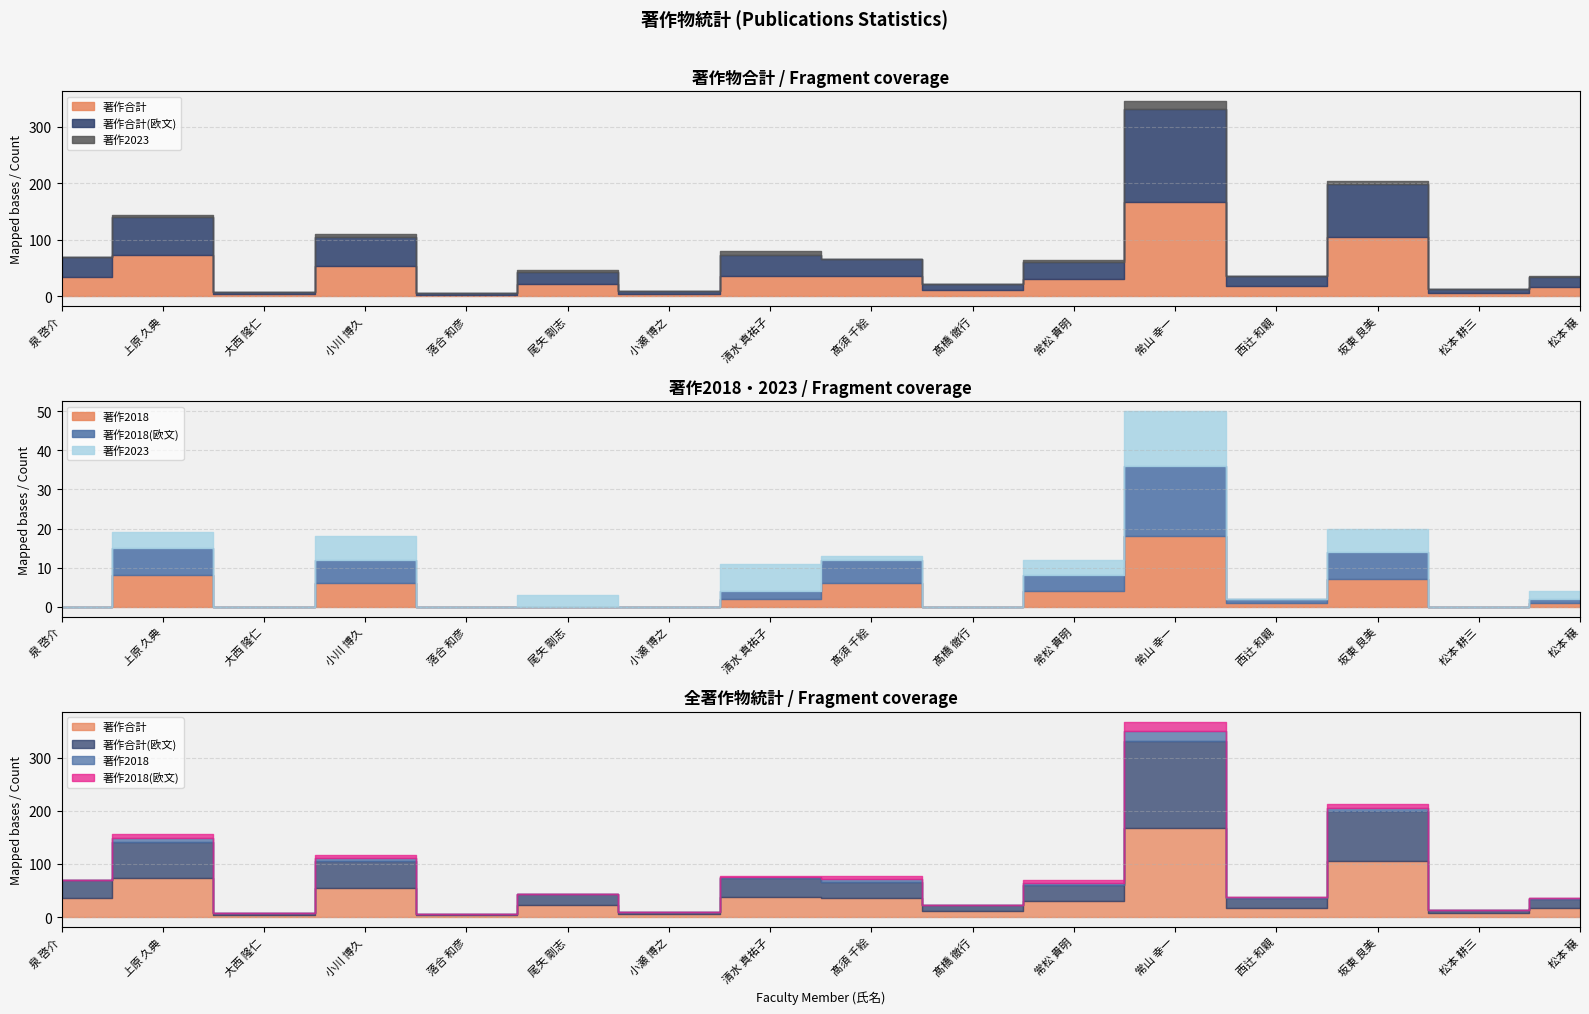

How many values in the 著作2023 series exceed 2?

7